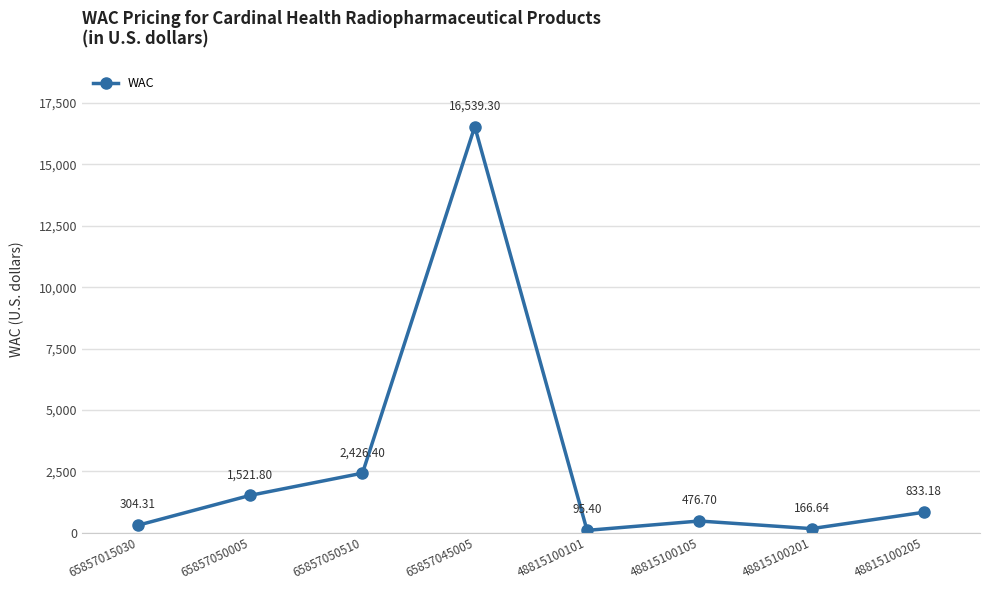

At which category does the chart reach its minimum across all series?

48815100101